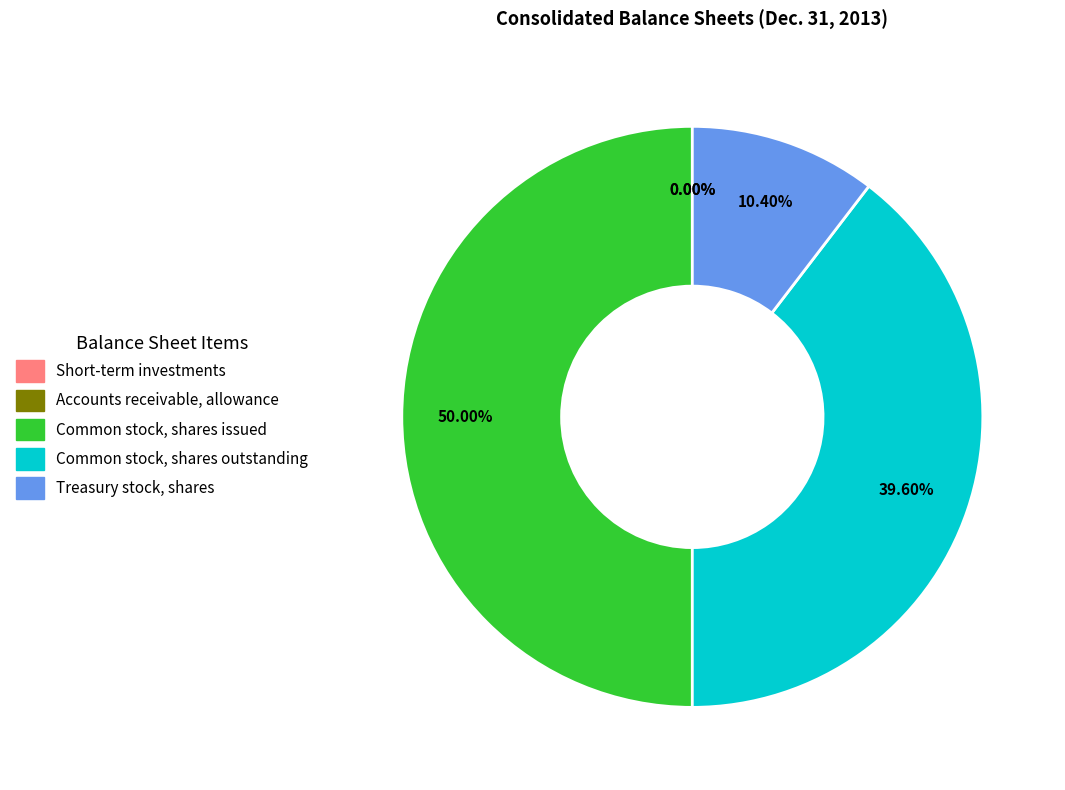

To the nearest percent, what is the difference between the Treasury stock, shares and Common stock, shares issued slice percentages?

40%